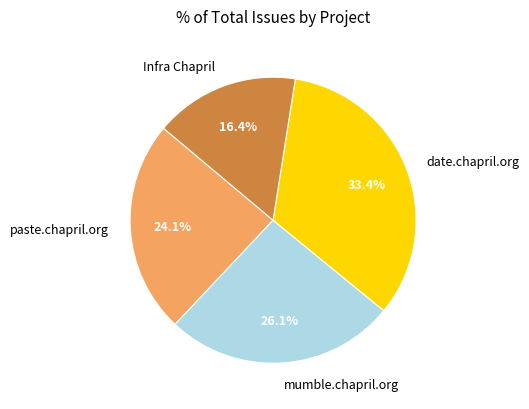

What percentage is NOT represented by paste.chapril.org?

75.9%